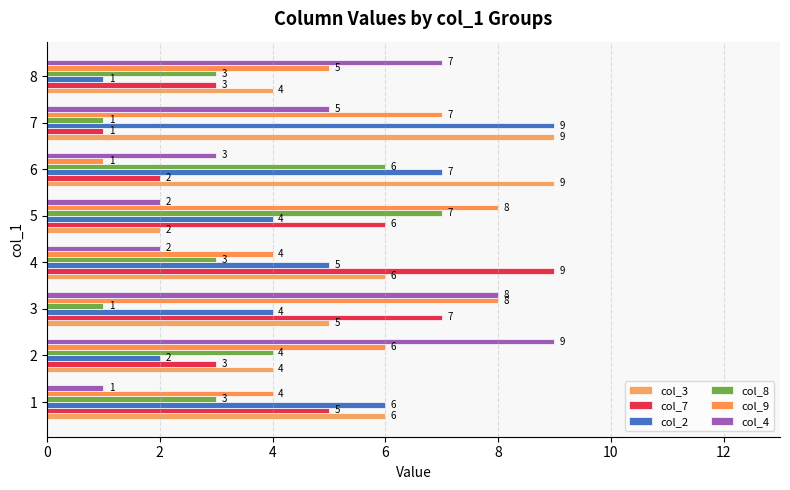

How many values in the col_2 series are below 5?

4